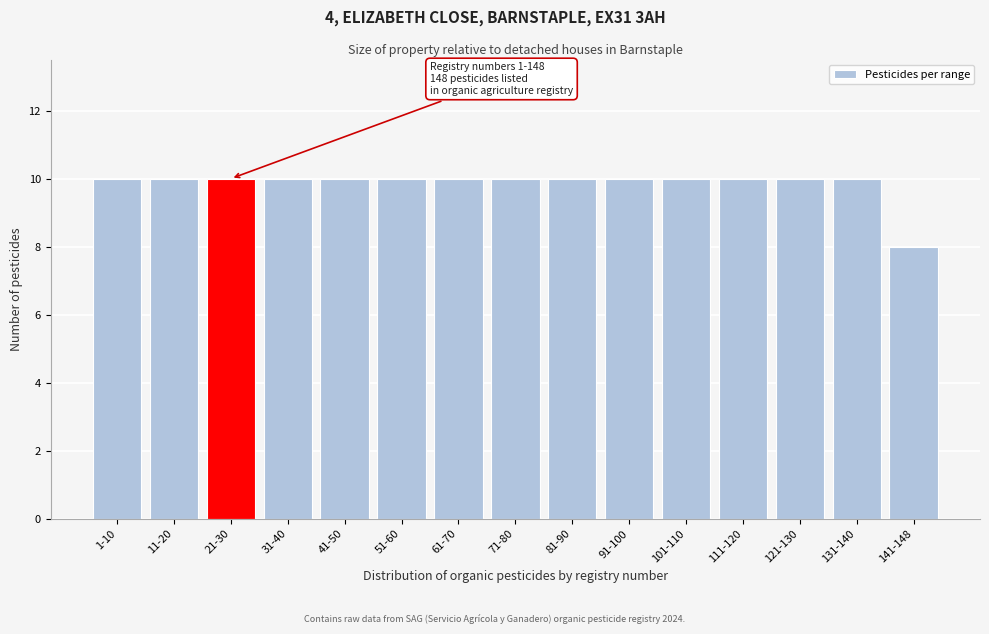

Reading left to right, what are all the values shown in this chart?

10	10	10	10	10	10	10	10	10	10	10	10	10	10	8